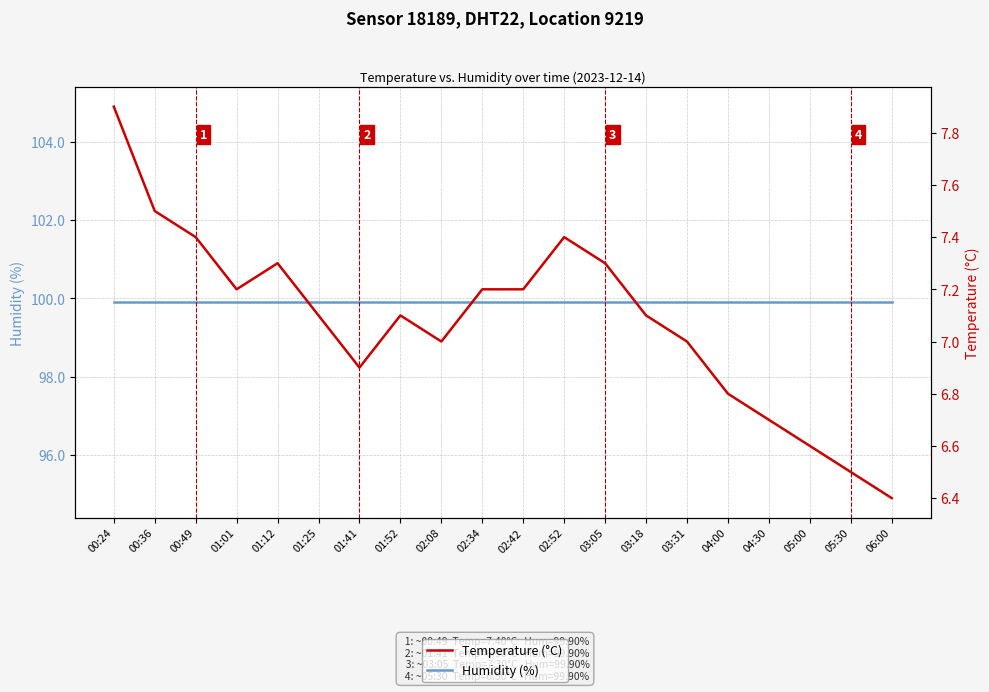

Between 04:30 and 06:00, which series saw the biggest shift?

Temperature (°C)